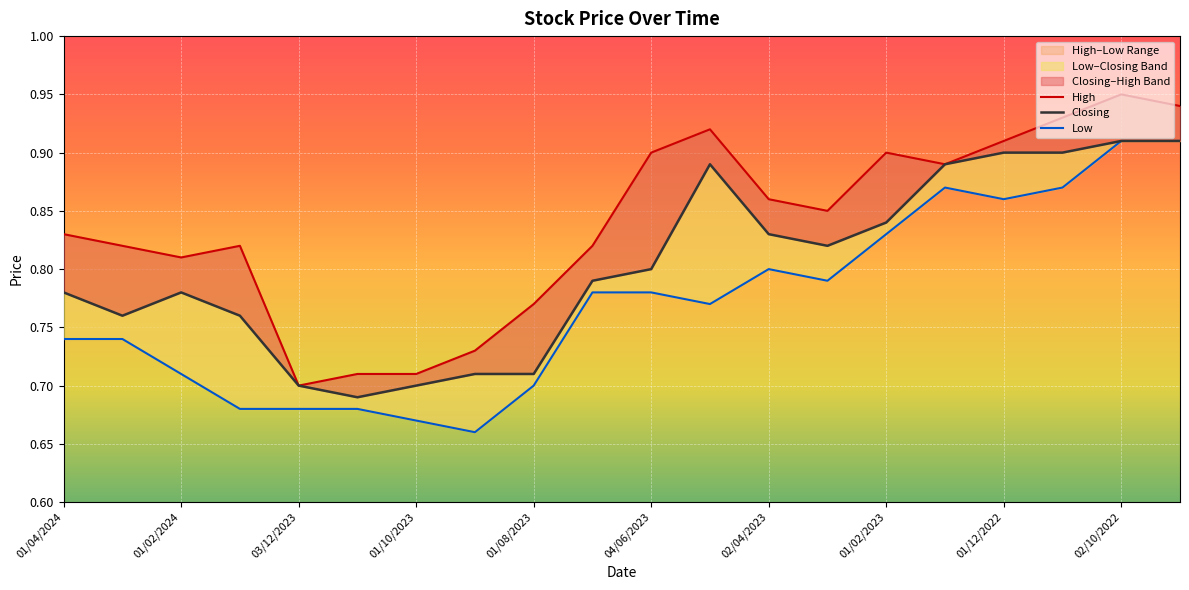

True or false: Low has a value of 0.7 at 01/10/2023.

True